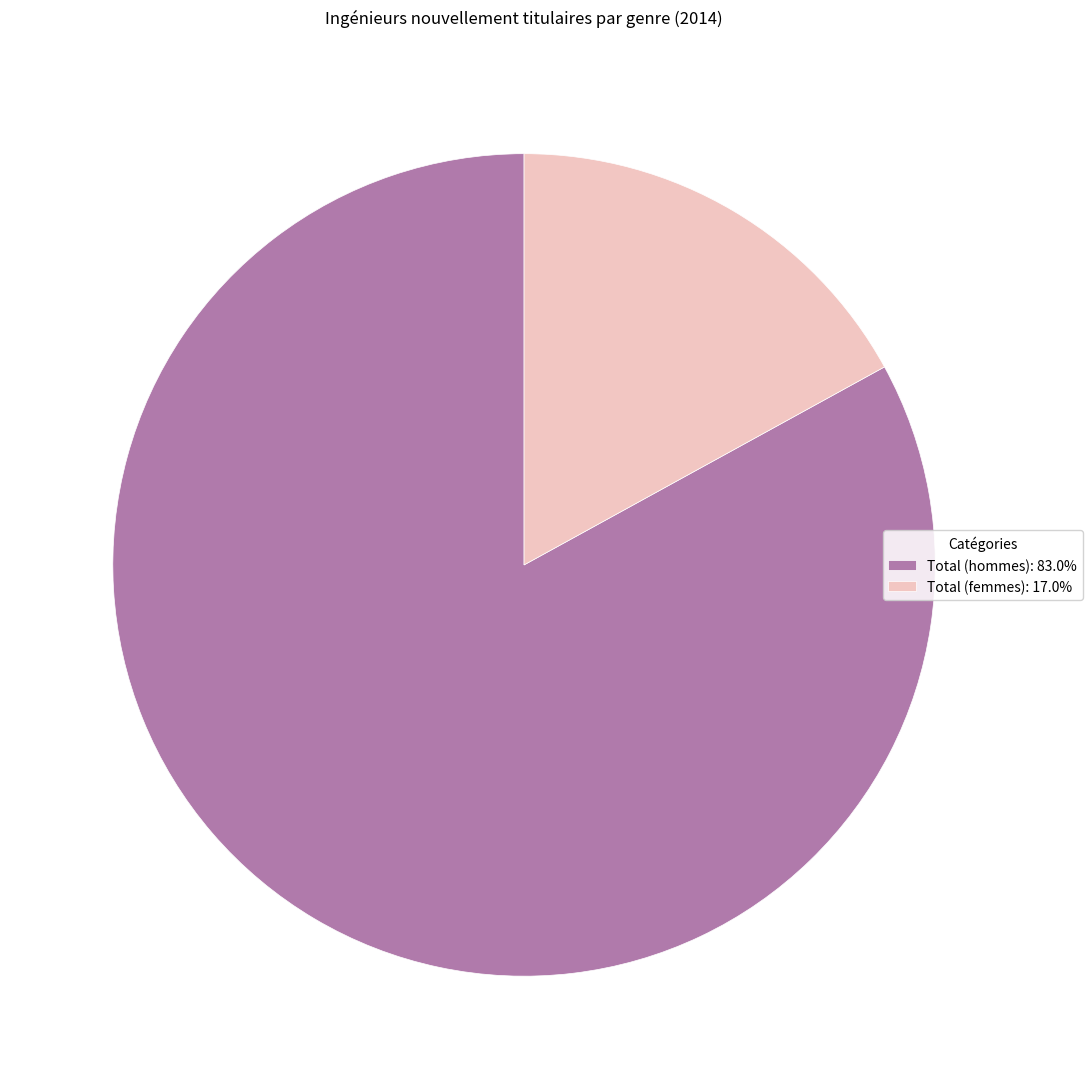

Is there any slice that represents more than half of the pie?

Yes